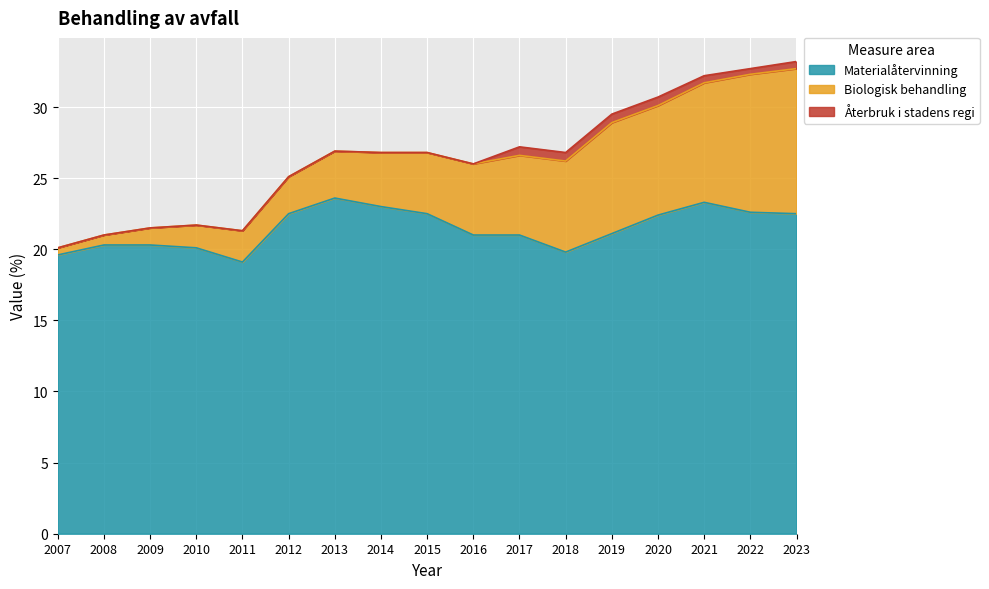

At which category is the sum across all series the highest?

2023